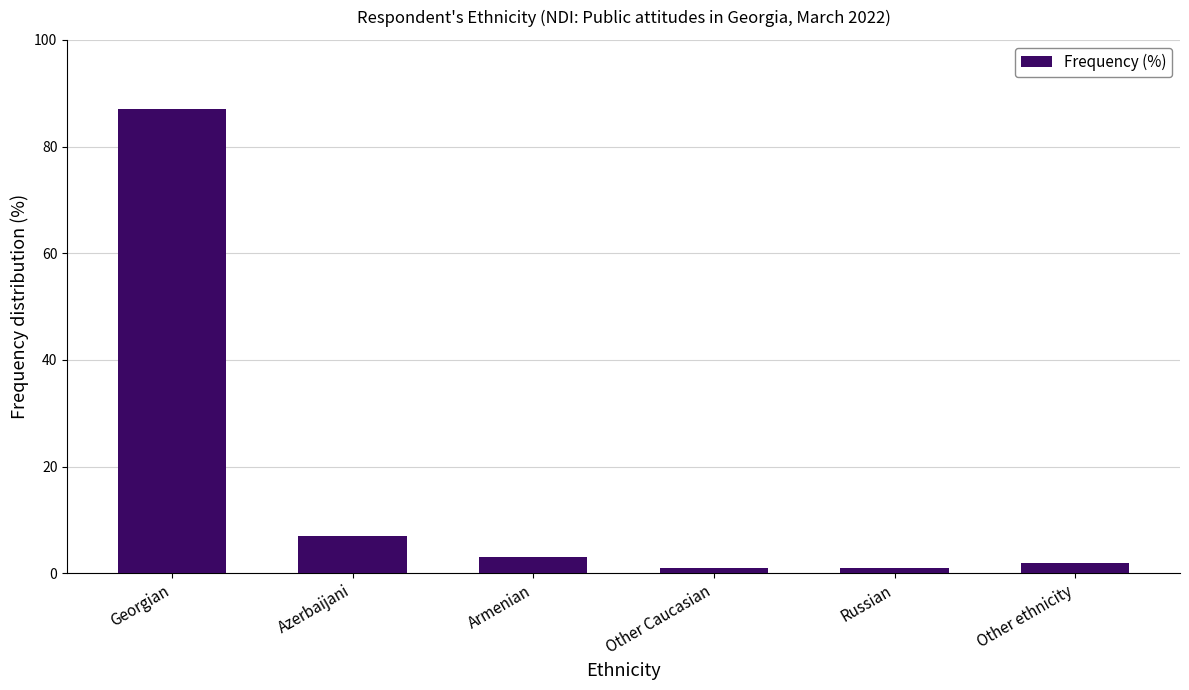

At which label is the value closest to 44?

Azerbaijani